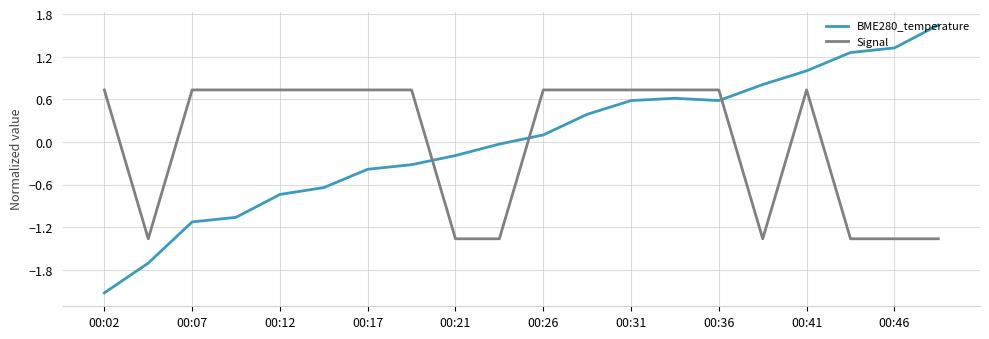

What is the difference between the maximum and minimum values in the Signal series?

2.1